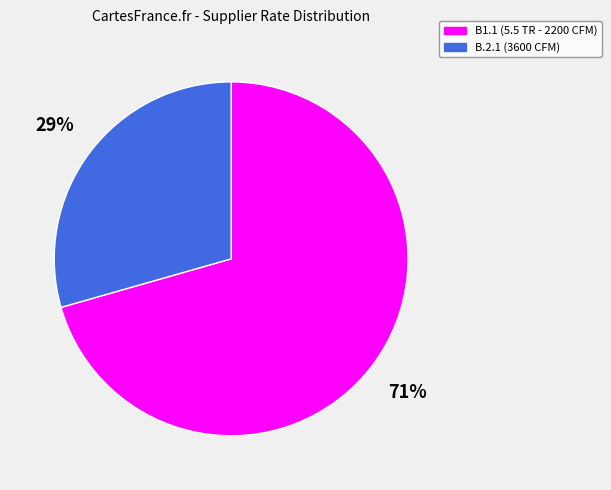

To the nearest percent, what is the average slice percentage?

50%